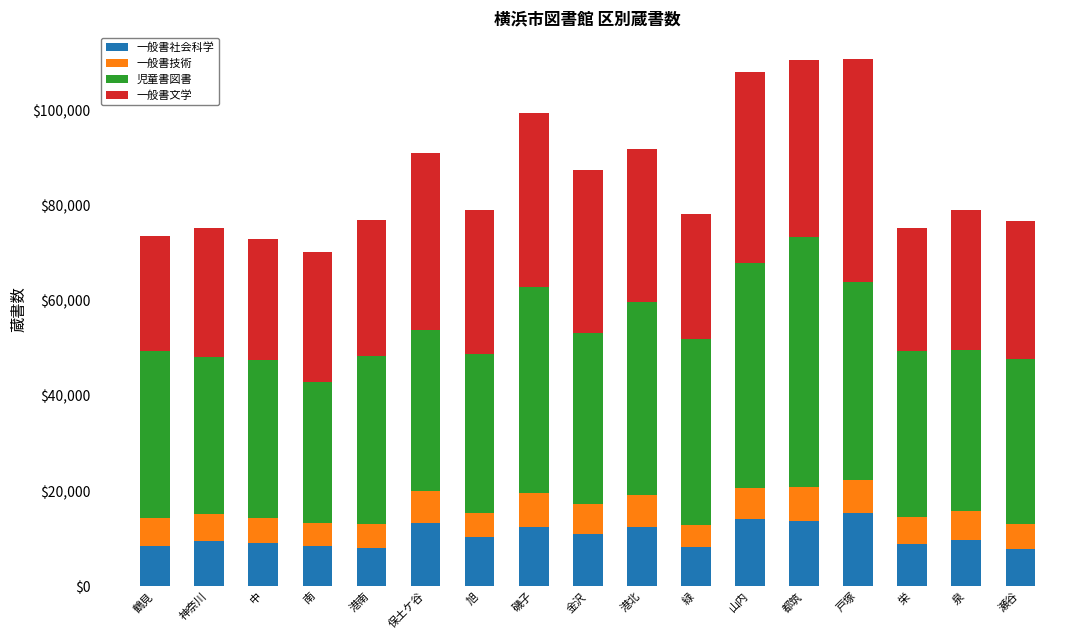

How many bars are there in total?

17